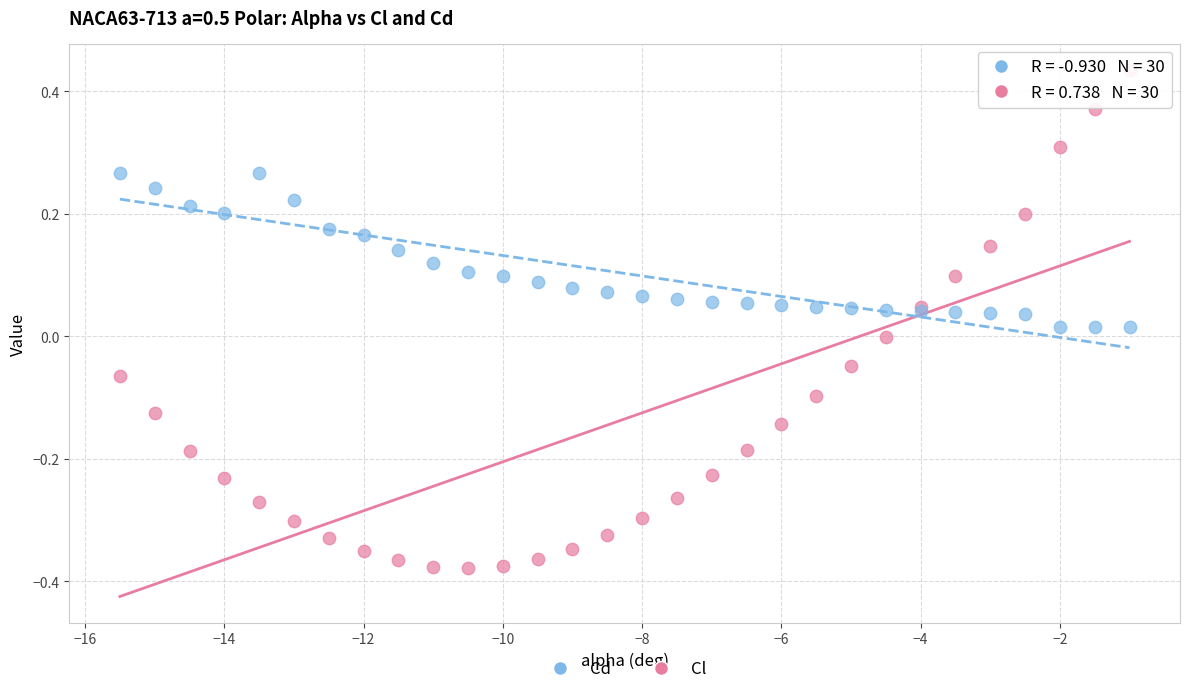

What are all the series names shown in the legend?

Cd, Cl